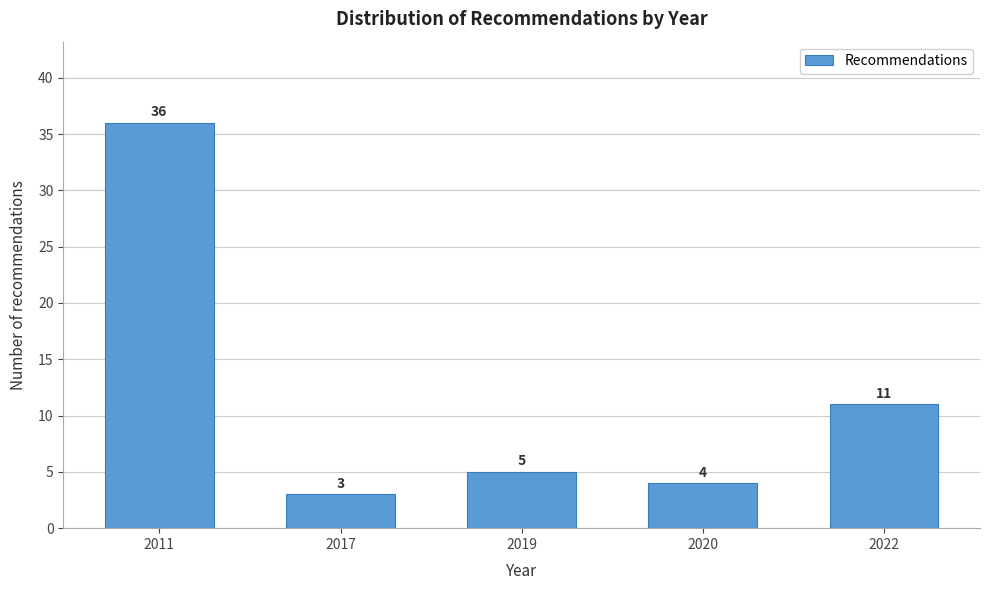

Reading left to right, extract all data points from this chart.

2011=36	2017=3	2019=5	2020=4	2022=11